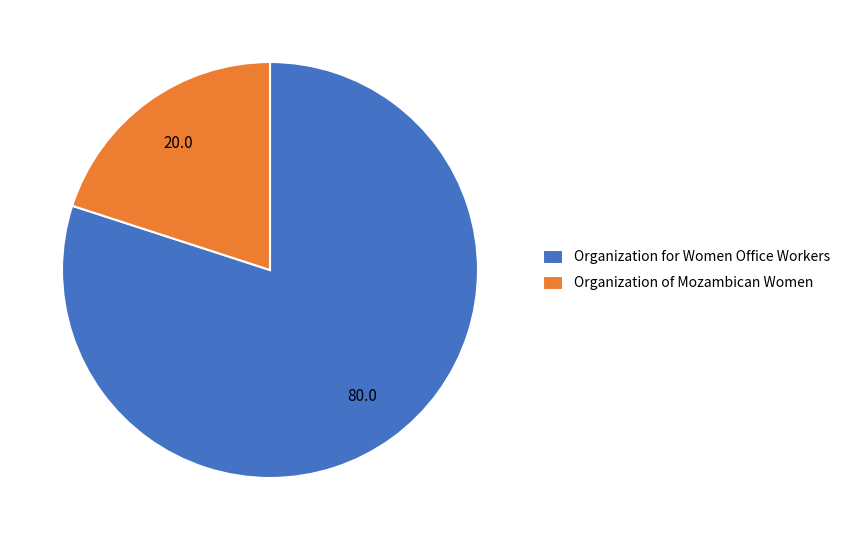

Is it true that Organization of Mozambican Women is 20% of the pie?

True